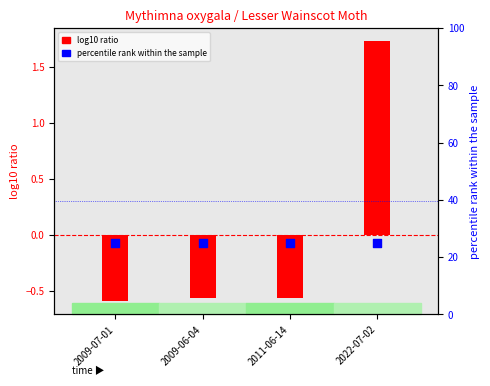

Which series reaches the maximum Y coordinate?

percentile rank within the sample